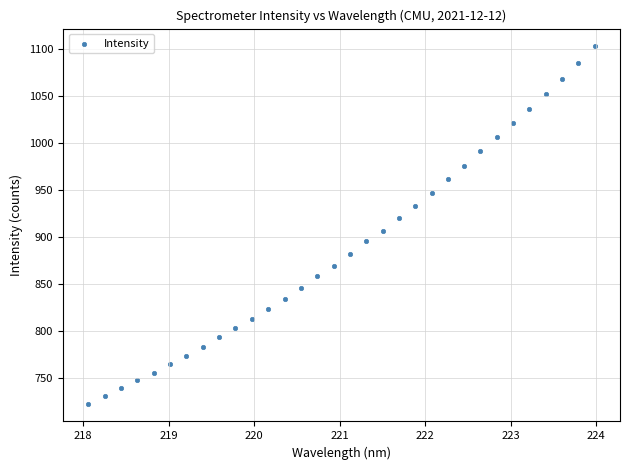

What is the range of X values (max minus min)?

5.9